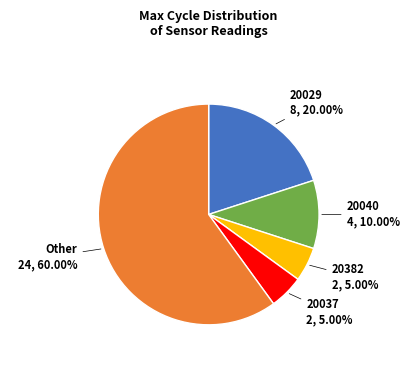

Does any single category account for the majority?

Yes